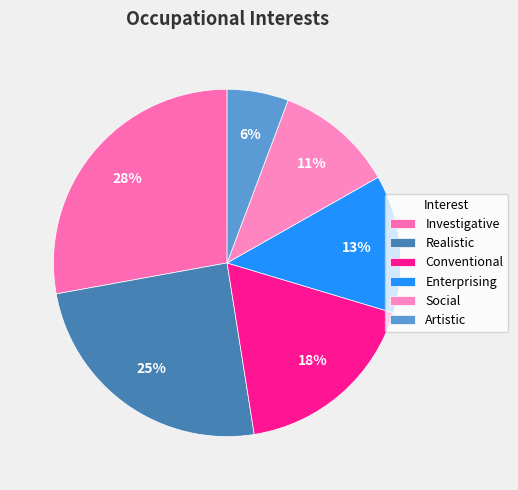

Which category has the biggest portion of the pie?

Investigative